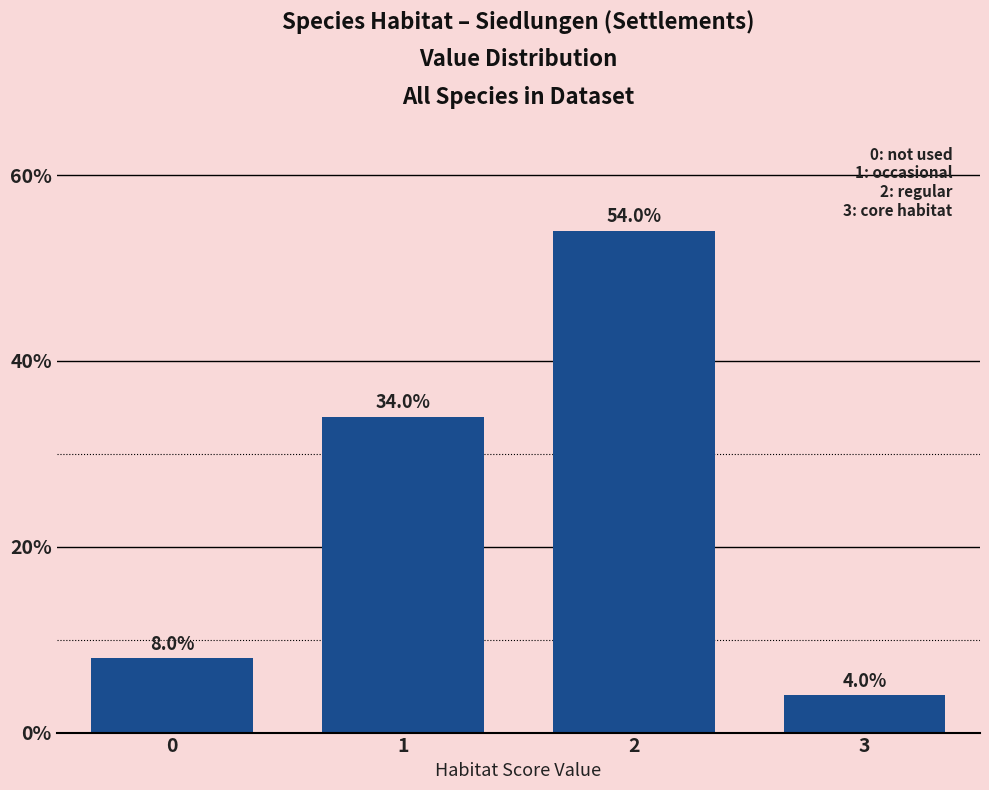

Reading left to right, extract all data points from this chart.

0=8	1=34	2=54	3=4